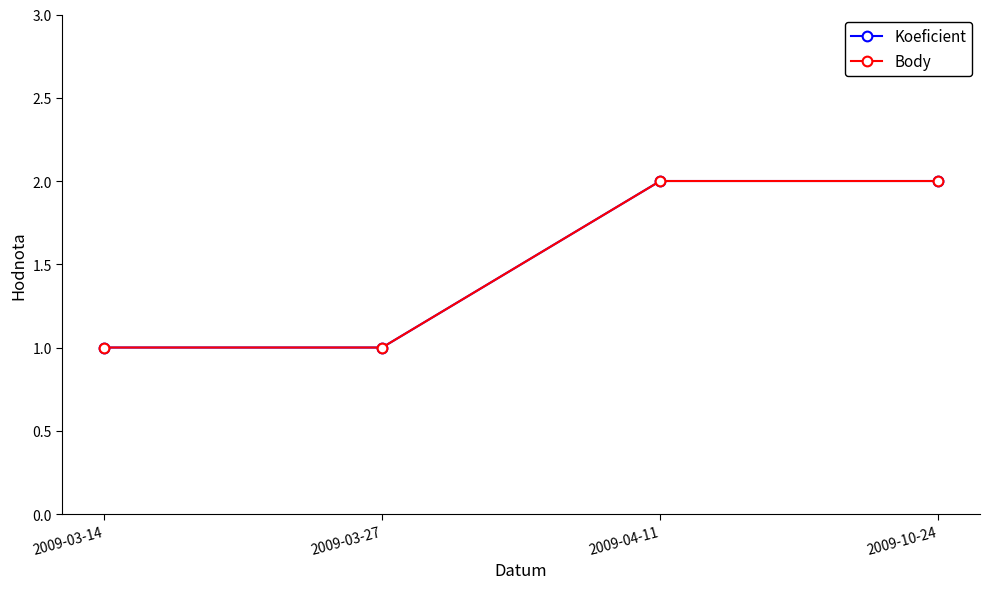

Does the chart display data point markers on the line(s)?

Yes